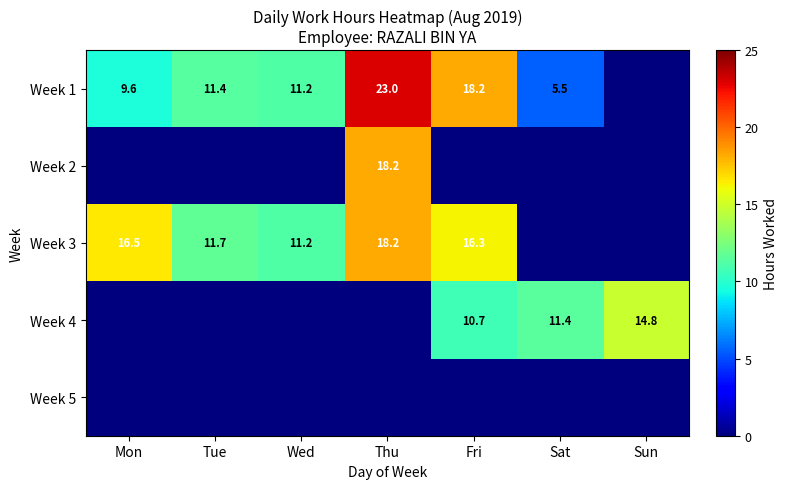

What is the difference between the second highest and second lowest values in the Week 3 series?

16.5